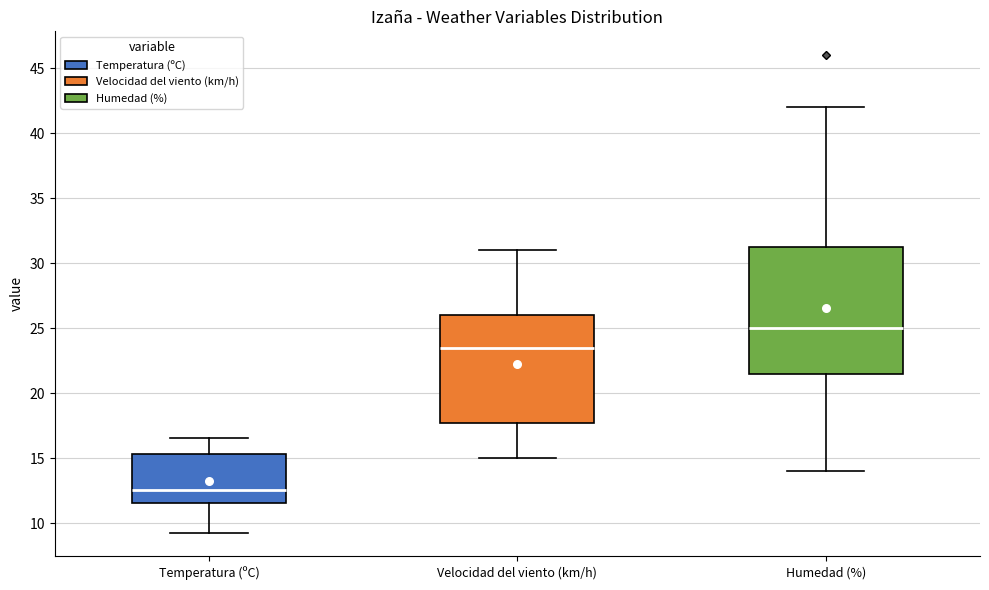

Reading left to right, transcribe this box plot: for each box, give where its median line is, the range the box spans, and where its two whiskers end, as read against the y-axis. The values are not printed on the chart, so give them approximately, as read against the axis.

Temperatura (ºC): median 12.5, box 11.5 to 15.5, whiskers 9.5 to 16.5
Velocidad del viento (km/h): median 23.5, box 18.0 to 26.0, whiskers 15.0 to 31.0
Humedad (%): median 25.0, box 21.5 to 31.5, whiskers 14.0 to 42.0